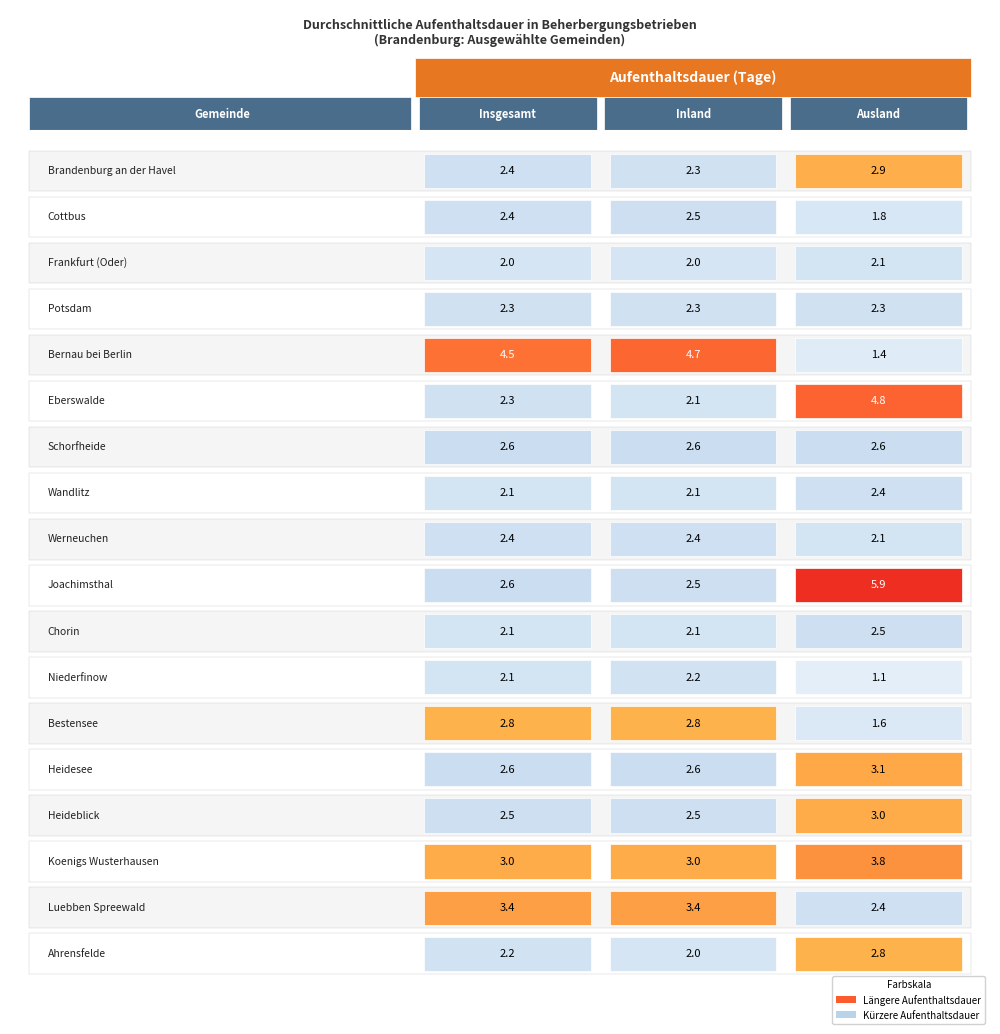

What is the difference between the maximum and second lowest values in the Heideblick series?

0.5